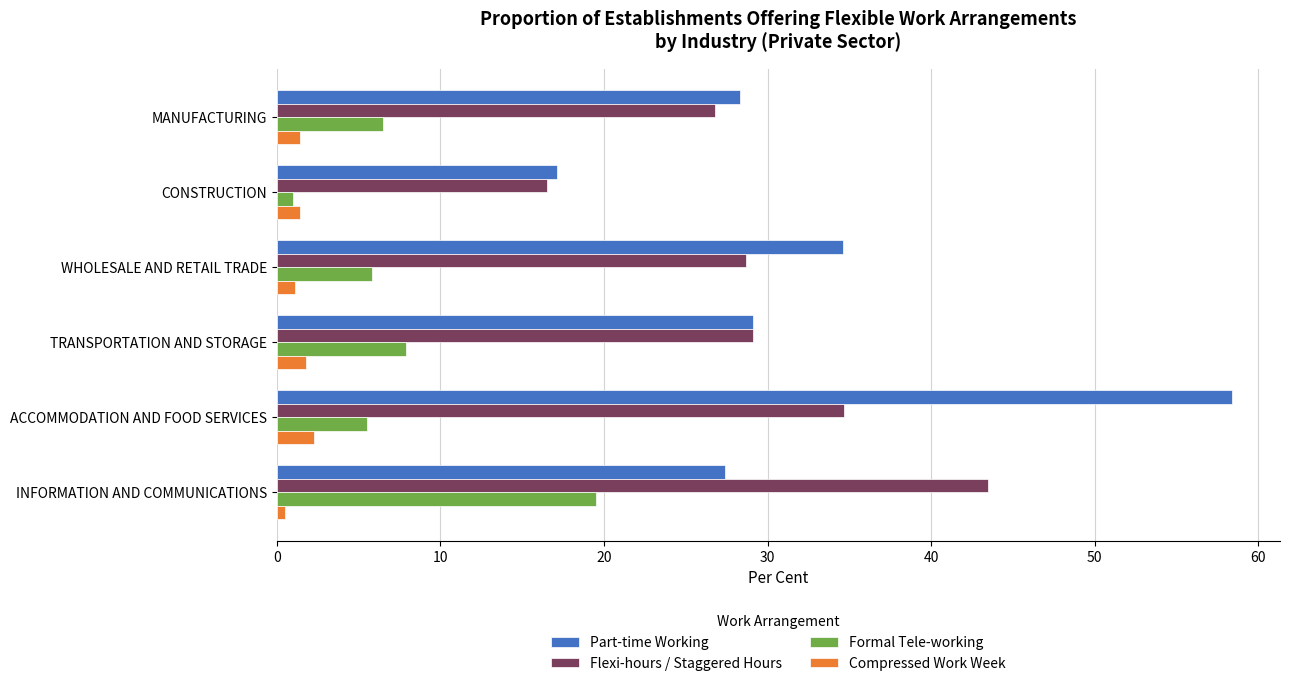

At which category is the sum across all series the highest?

ACCOMMODATION AND FOOD SERVICES